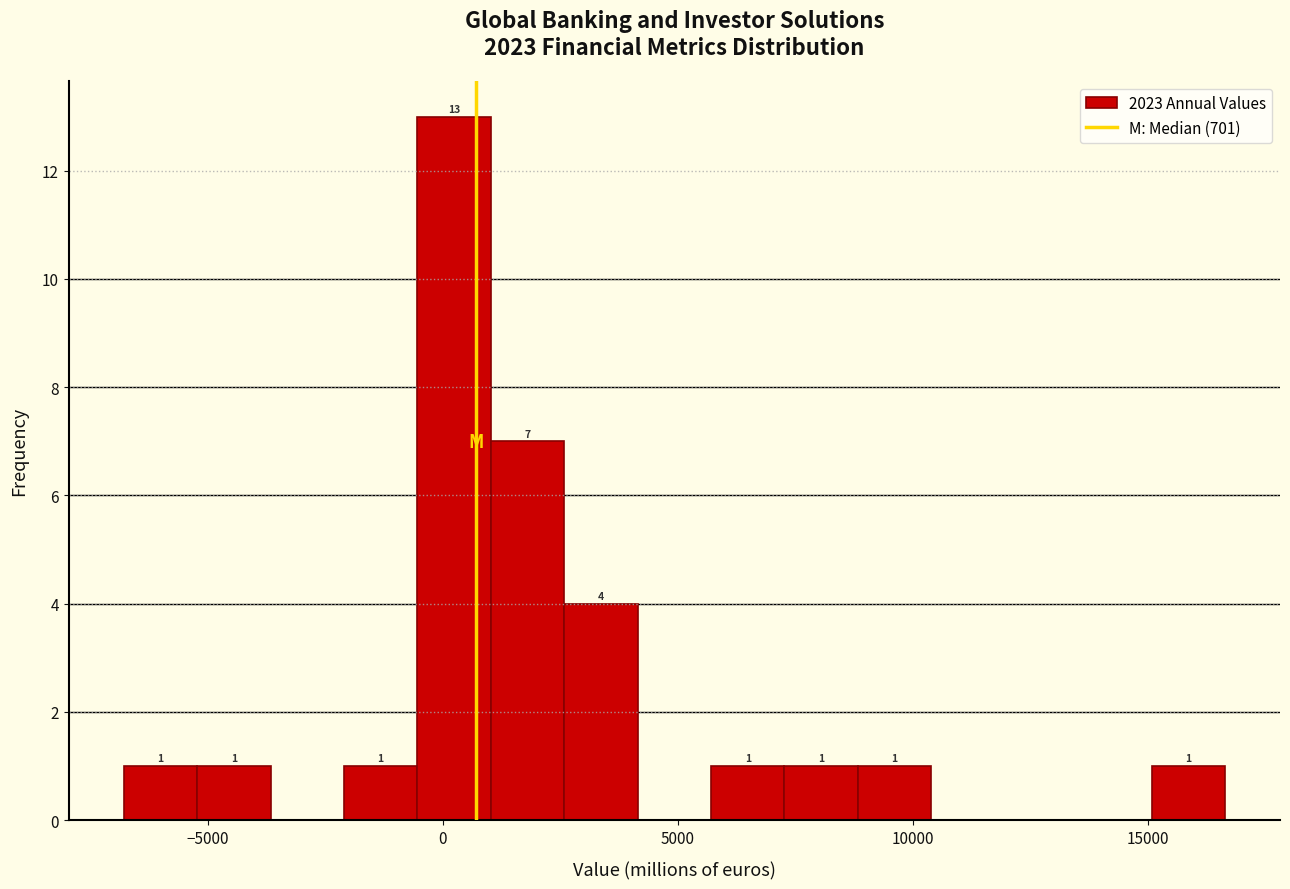

Around what value on the x-axis is the tallest bar? Give the approximate position of its centre, as read against the axis.

0